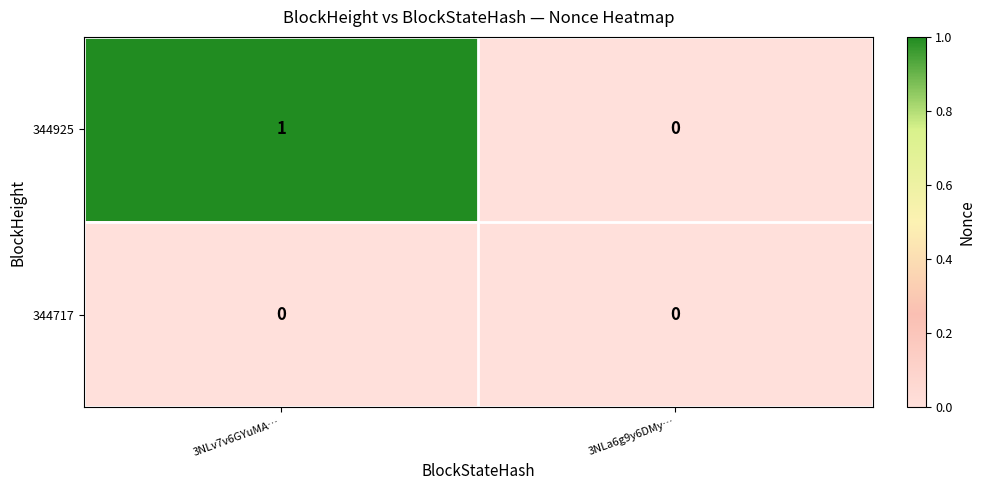

What is the total value across all series at 3NLv7v6GYuMA…?

1